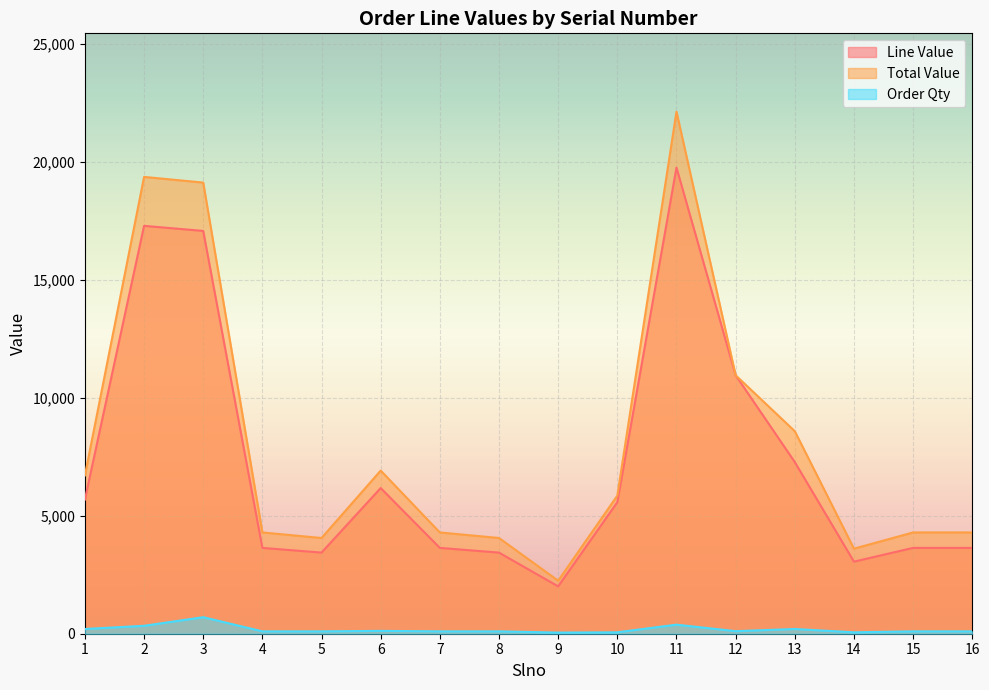

What is the value of the Line Value point at the 13th from the left?

7272.0